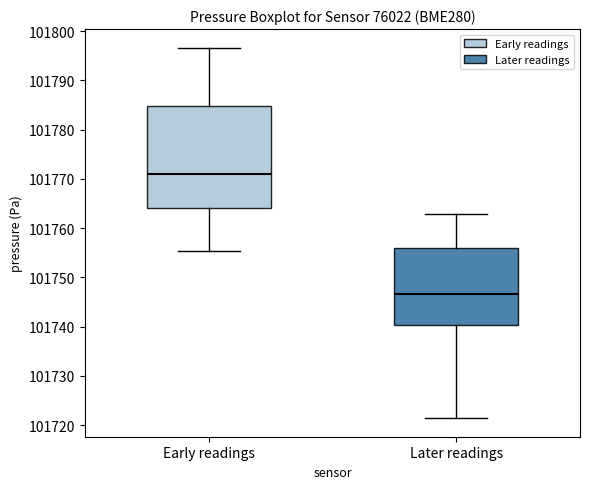

Reading left to right, transcribe this box plot: for each box, give where its median line is, the range the box spans, and where its two whiskers end, as read against the y-axis. The values are not printed on the chart, so give them approximately, as read against the axis.

Early readings: median 101771, box 101764 to 101785, whiskers 101755 to 101797
Later readings: median 101747, box 101740 to 101756, whiskers 101721 to 101763